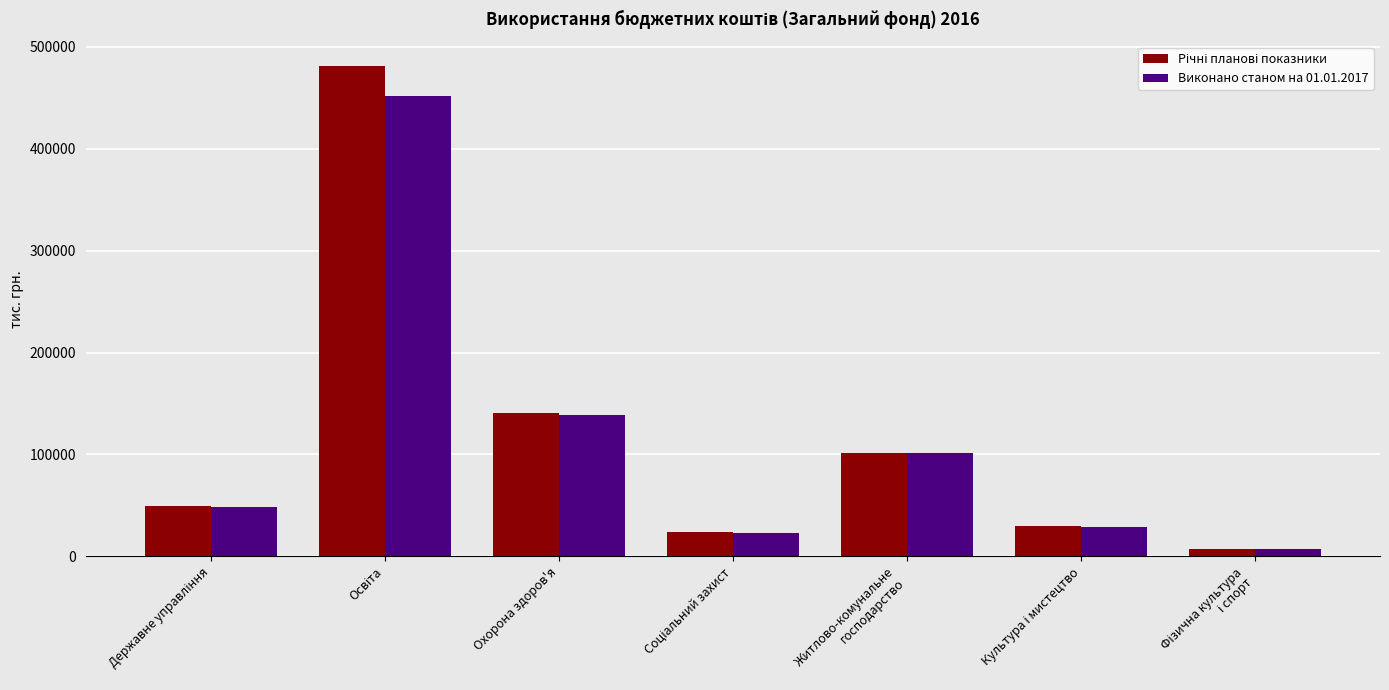

What is the difference between the maximum and second lowest values in the Виконано станом на 01.01.2017 series?

429684.9